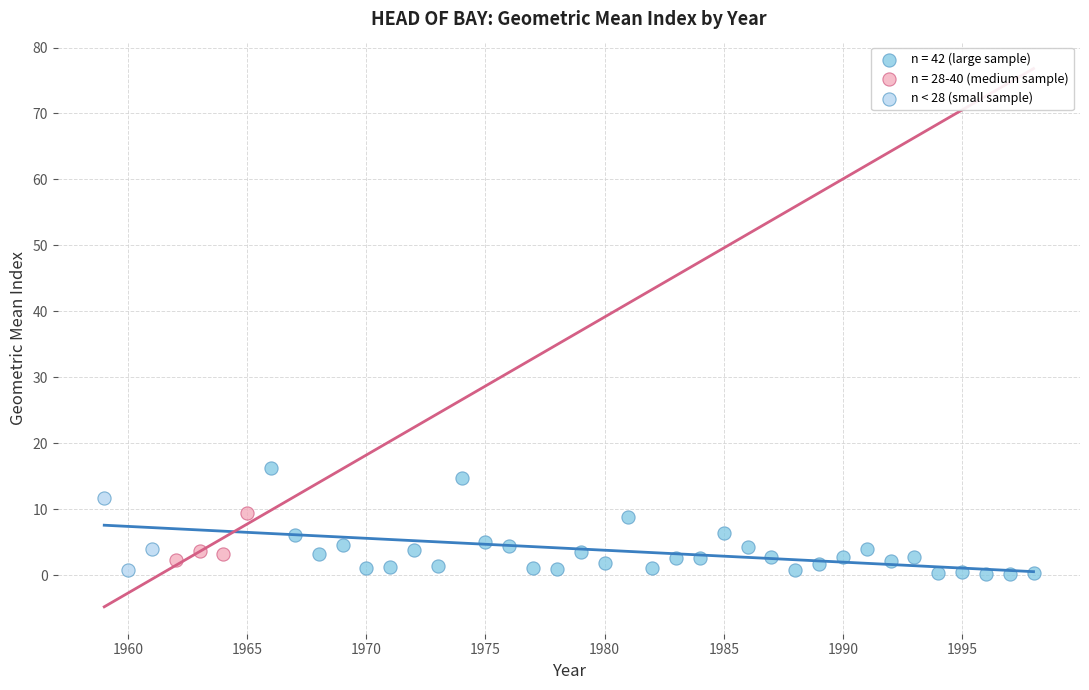

Which series reaches the maximum Y coordinate?

n = 42 (large sample)